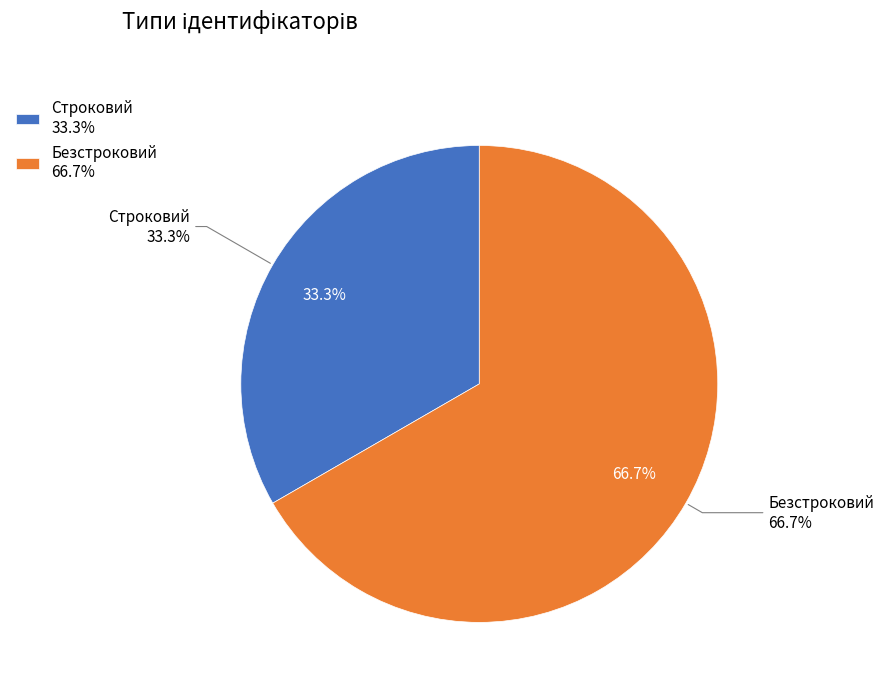

To the nearest percent, what is the difference between the Безстроковий and Строковий slice percentages?

33%